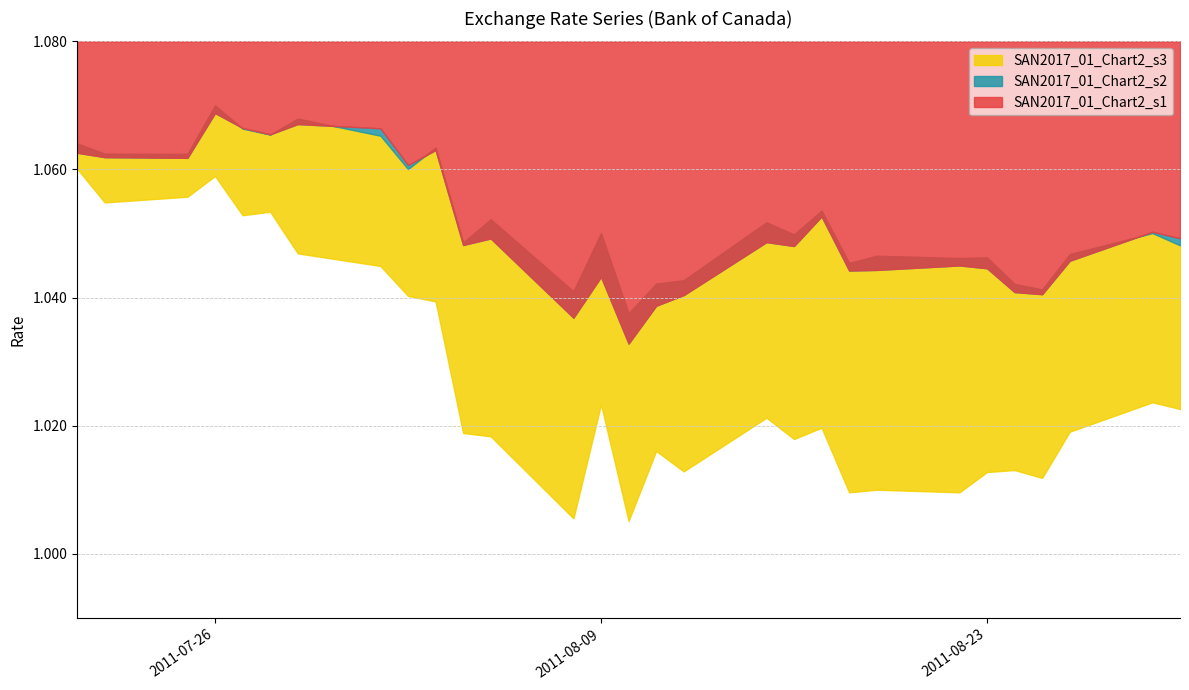

At which category does the chart reach its peak across all series?

2011-07-26